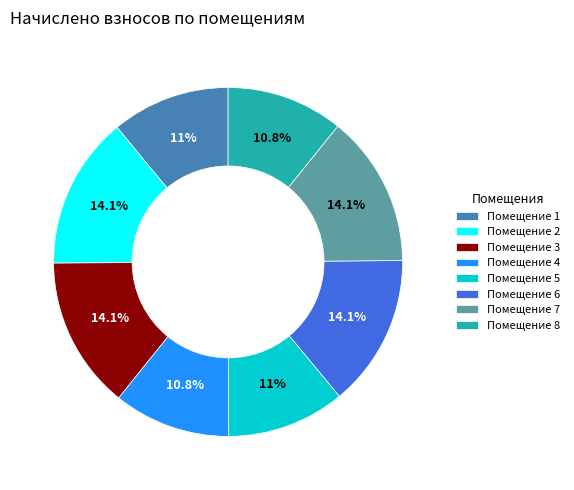

What portion of the pie excludes Помещение 3?

85.9%